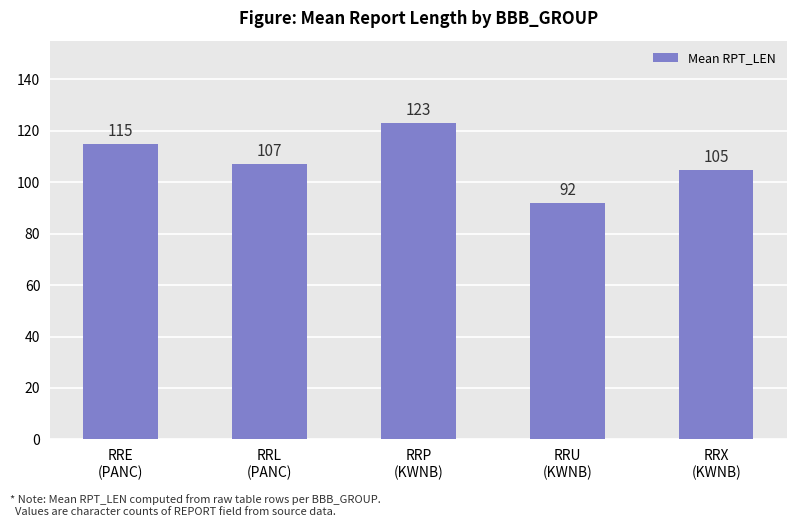

How many values are below 107?

2